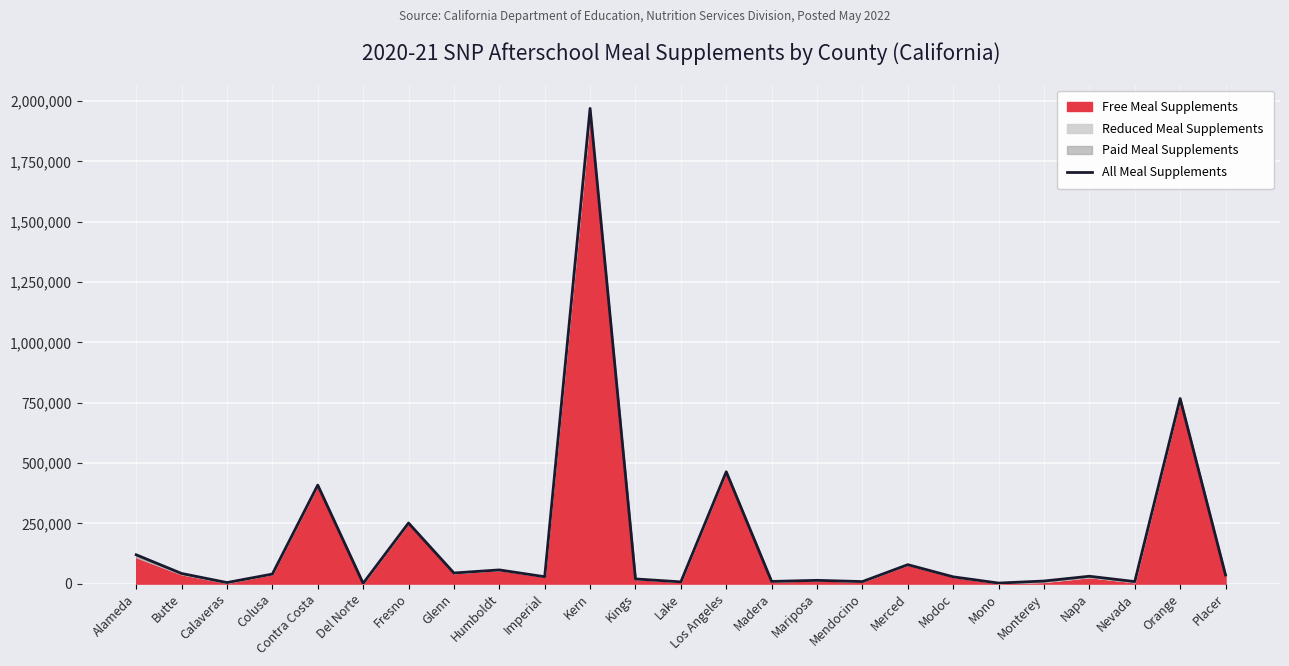

At which category does the data reach its first local valley?

Calaveras